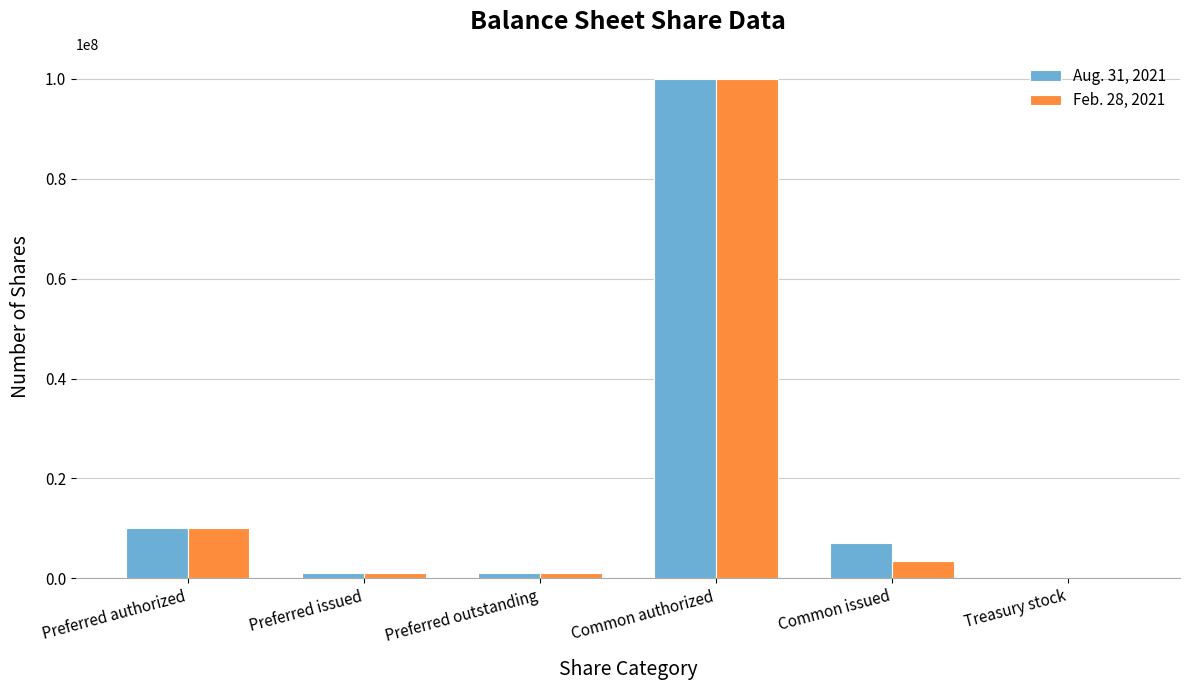

Reading left to right, transcribe all the data shown in this chart.

Aug. 31, 2021: Preferred authorized=10000000	Preferred issued=1105679	Preferred outstanding=1105679	Common authorized=100000000	Common issued=7146202	Treasury stock=39975
Feb. 28, 2021: Preferred authorized=10000000	Preferred issued=1105679	Preferred outstanding=1105679	Common authorized=100000000	Common issued=3552502	Treasury stock=39975